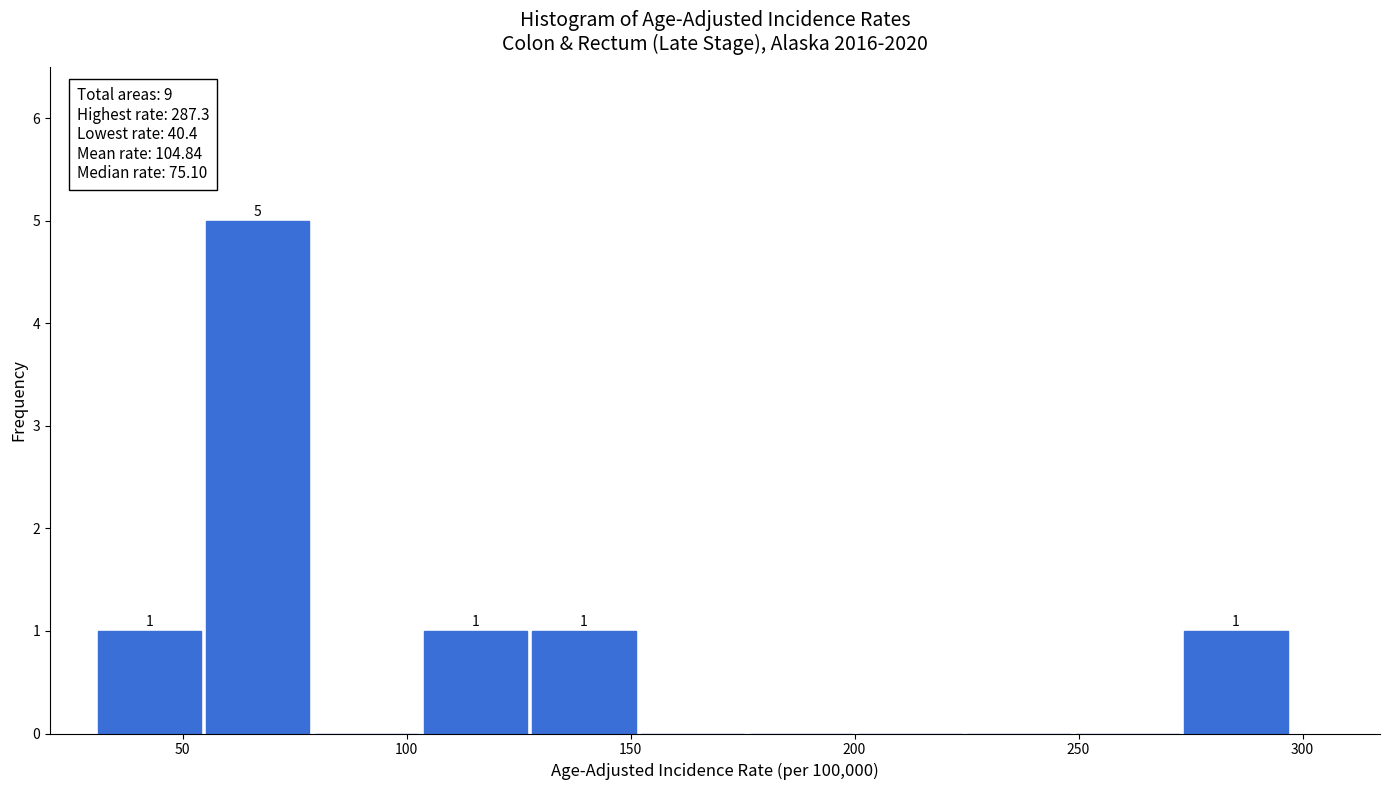

Over which range of the x-axis is the bar tallest?

55 to 80